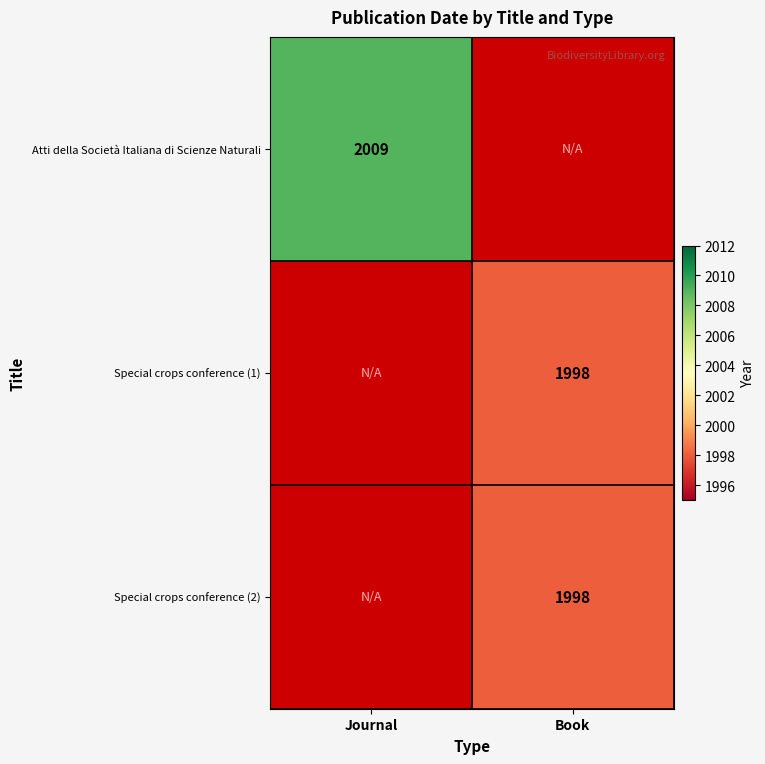

What is the greatest value displayed?

2009.0